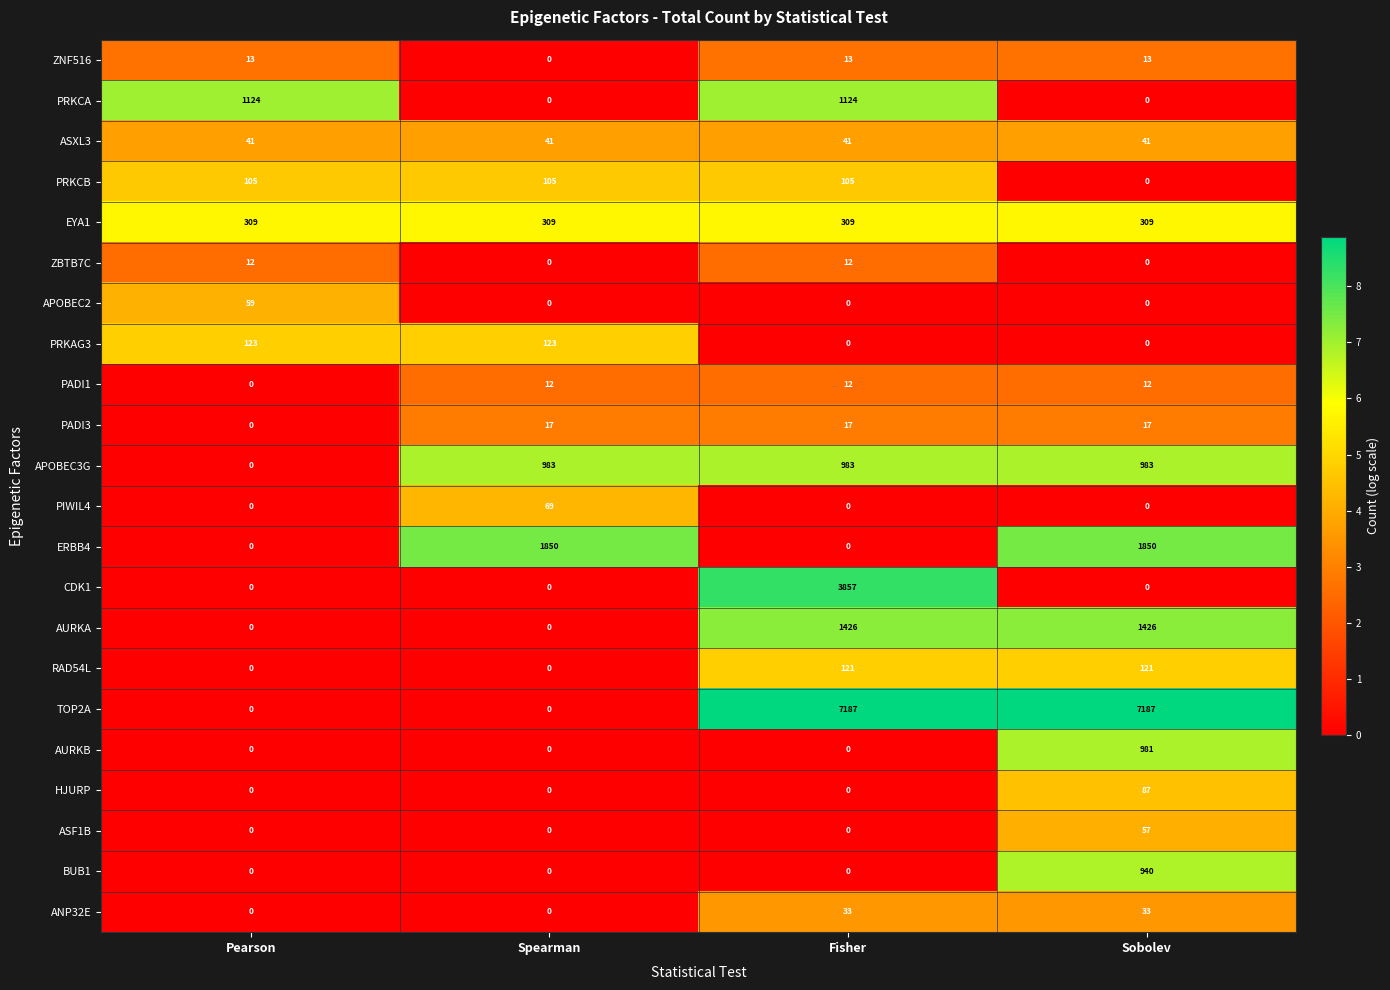

Which series has the largest range (max minus min)?

TOP2A